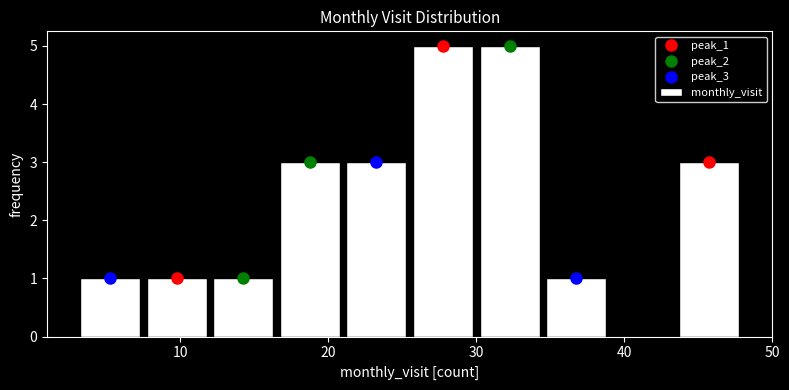

How tall is the bar that spans 7.5 to 12.0 on the x-axis? Neither the bar edges nor the heights are printed on the chart, so give them approximately, as read against the axes.

1